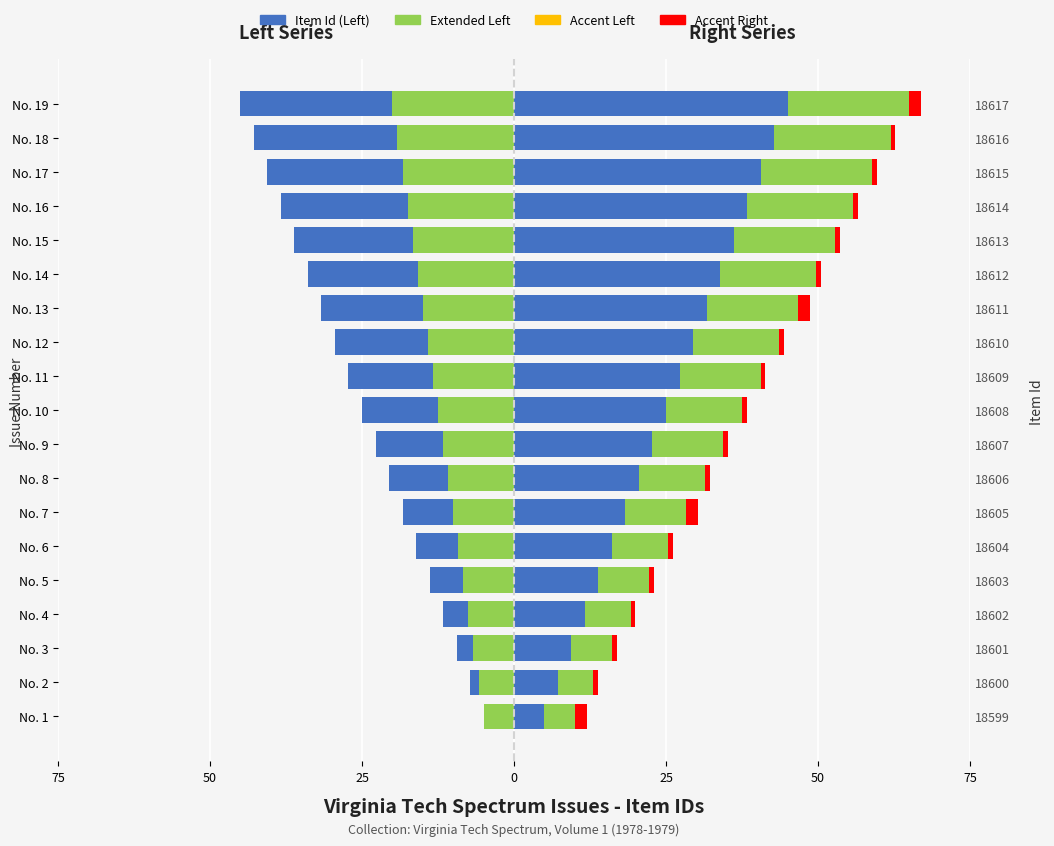

How many bars are there in total?

114